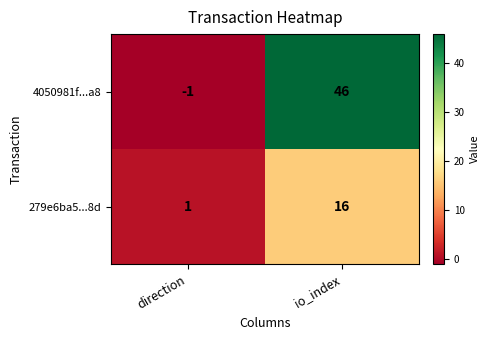

What is the minimum value shown in the chart?

-1